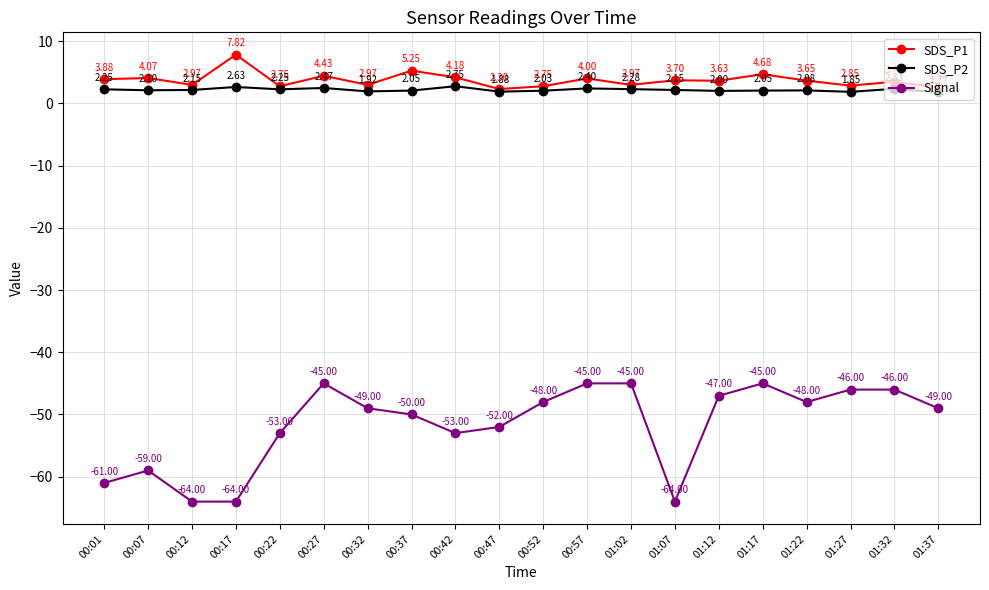

What is the greatest value displayed?

7.8